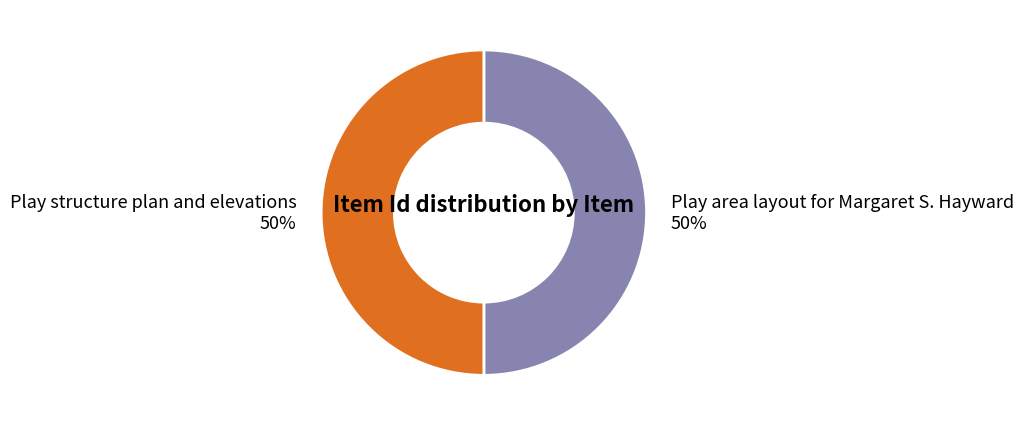

To the nearest percent, what percentage of the pie is Play area layout for Margaret S. Hayward?

50%